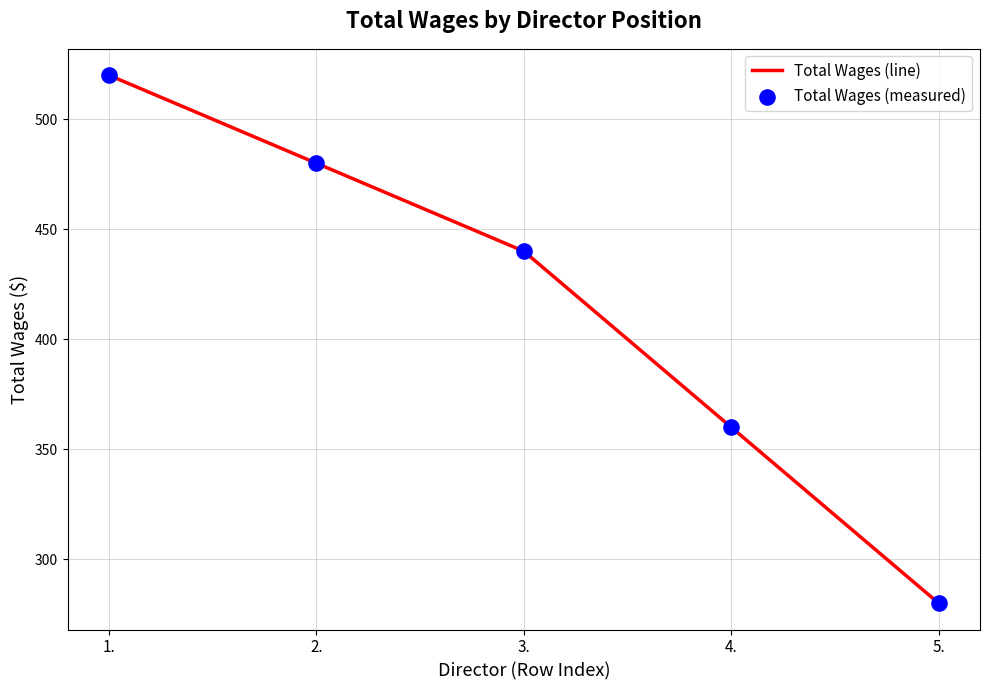

What is the change in value from 1. to 2.?

-40